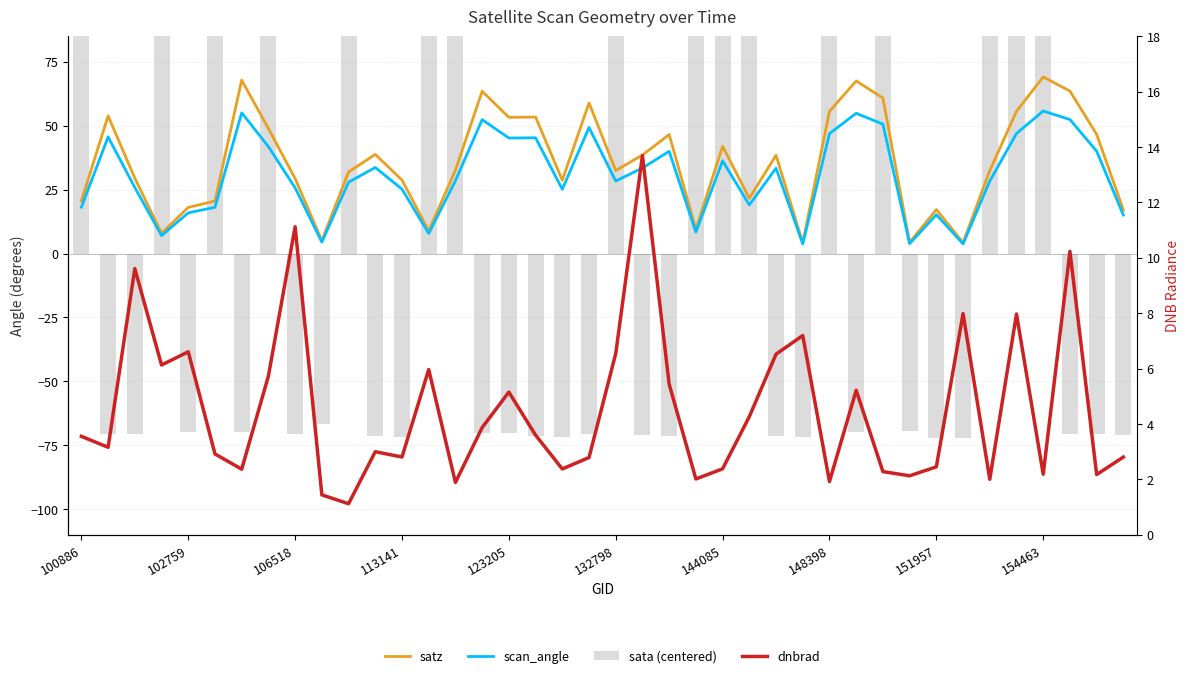

What are all the series names shown in the legend?

satz, scan_angle, sata (centered), dnbrad